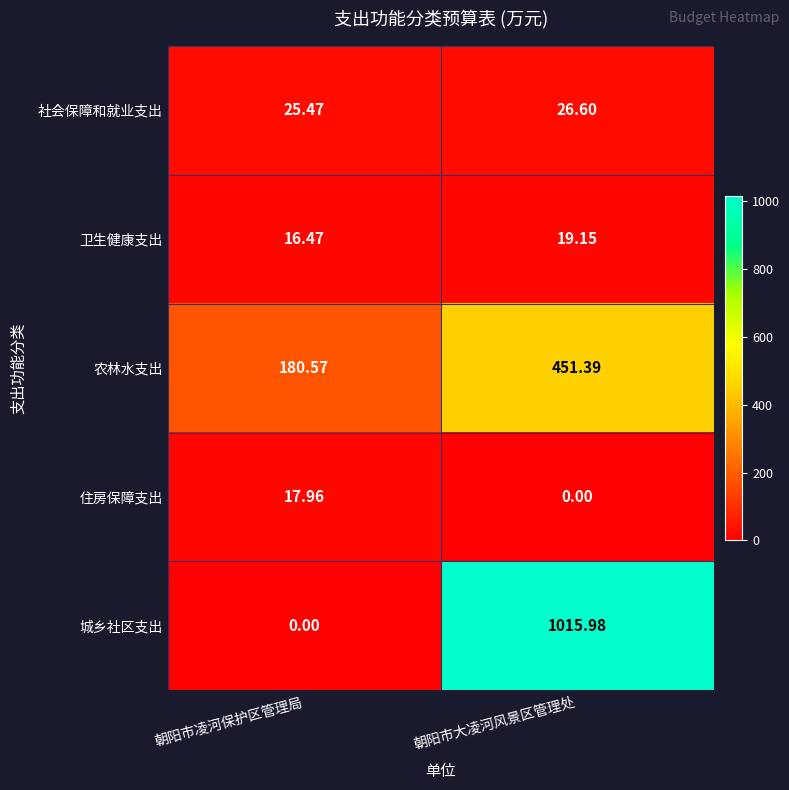

Rank the series at 朝阳市凌河保护区管理局 from lowest to highest value.

城乡社区支出, 卫生健康支出, 住房保障支出, 社会保障和就业支出, 农林水支出